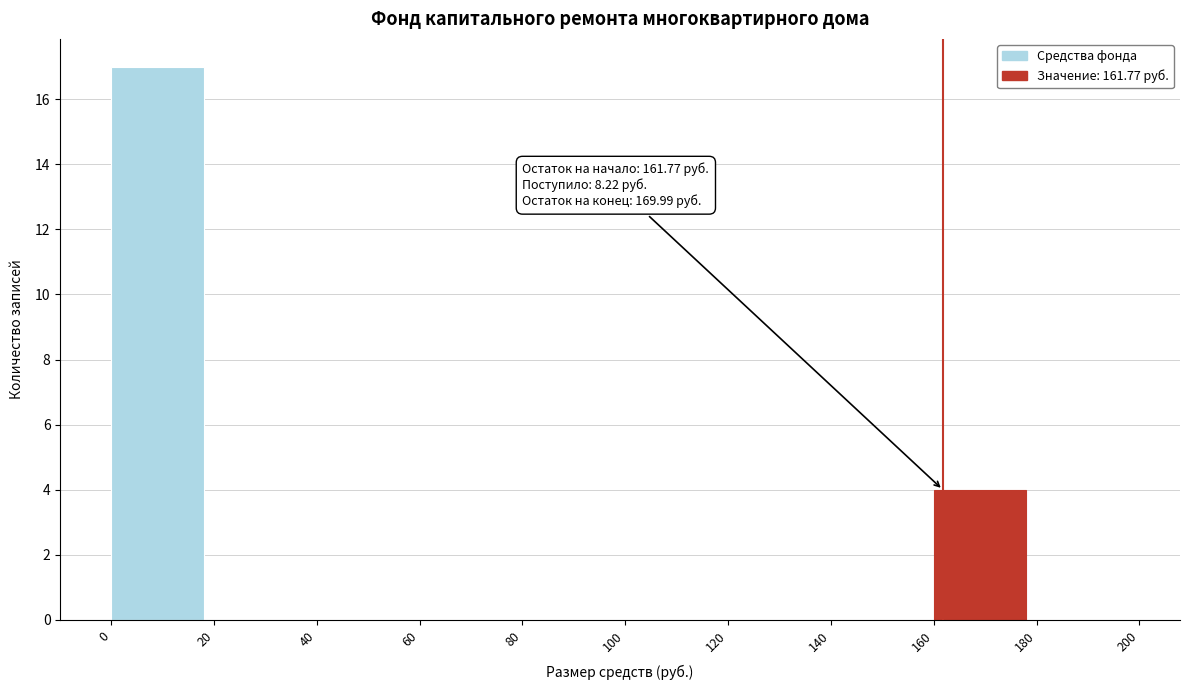

Over which range of the x-axis is the bar tallest?

0 to 20